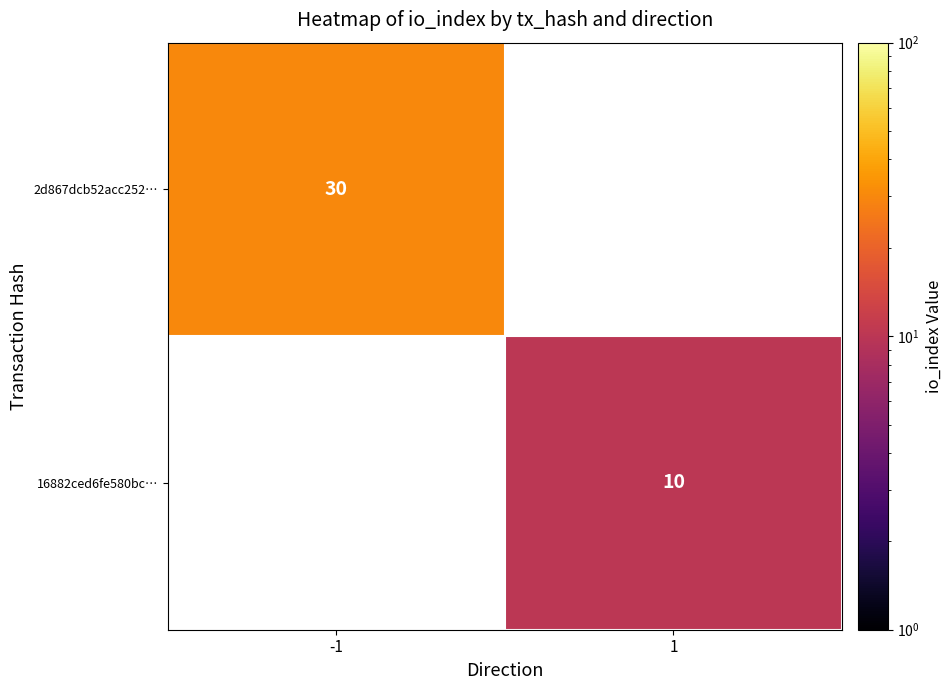

What is the minimum value shown in the chart?

10.0